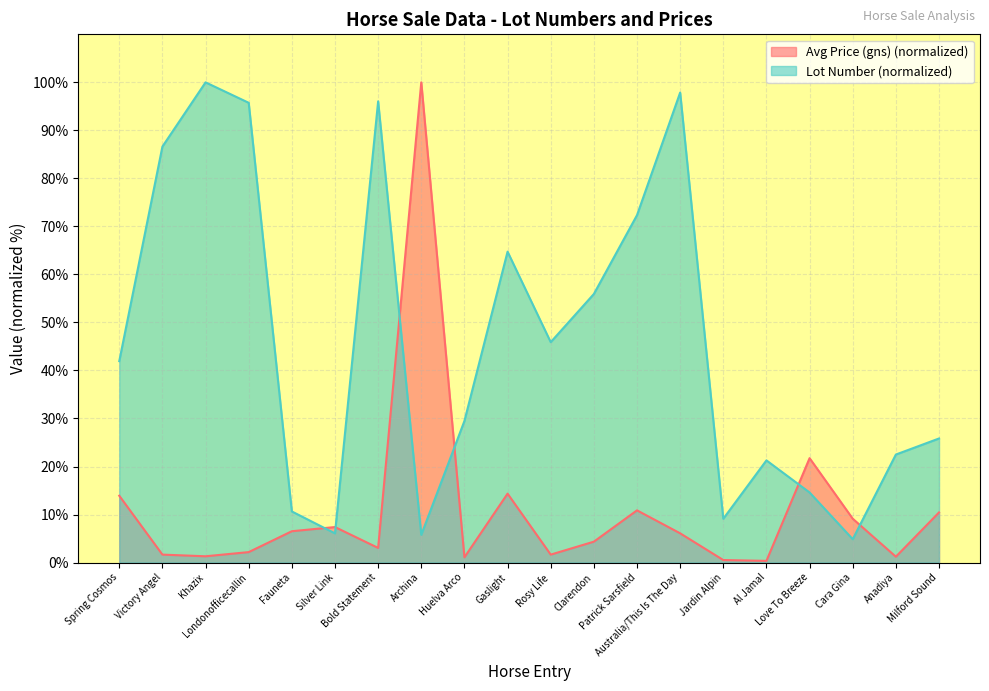

Does the chart display data point markers on the line(s)?

No